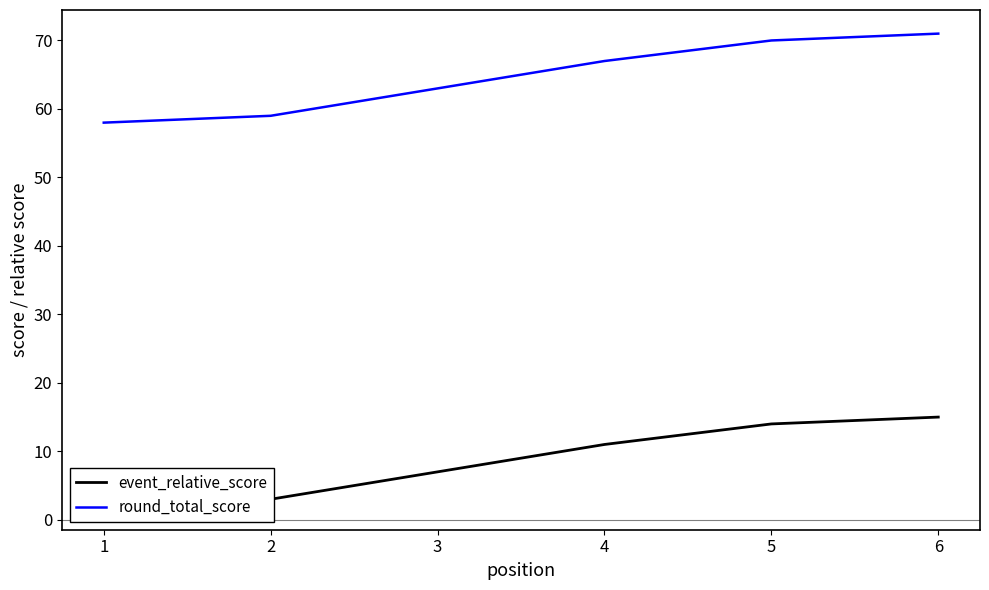

How many data points does each series have?

6